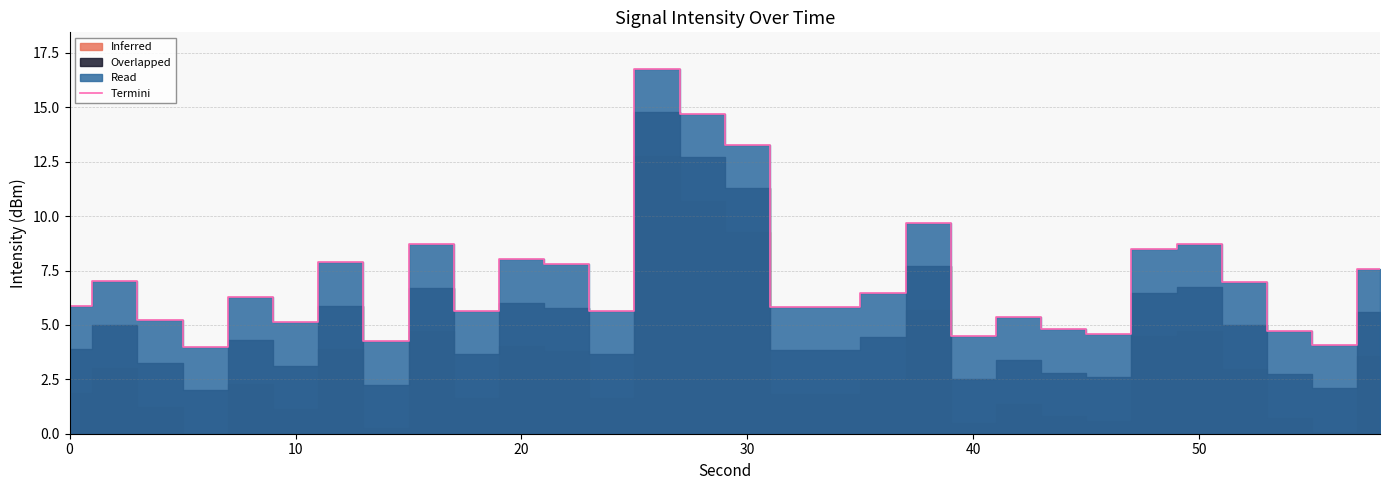

What is the highest value of the Termini series?

16.8